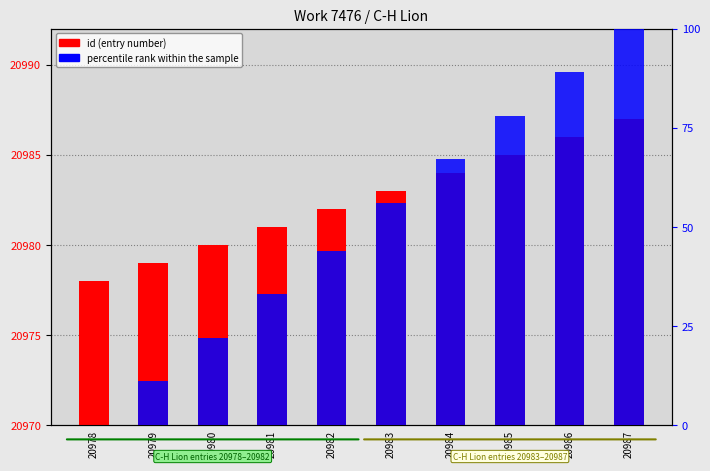

Is it true that id (entry number) equals 5 at 20986?

False